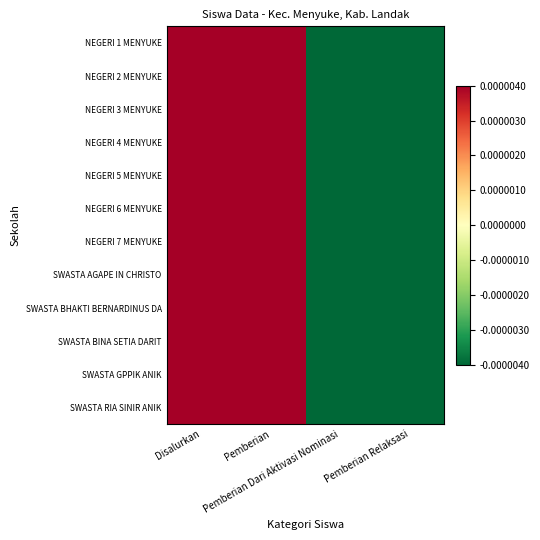

What is the greatest value displayed?

1